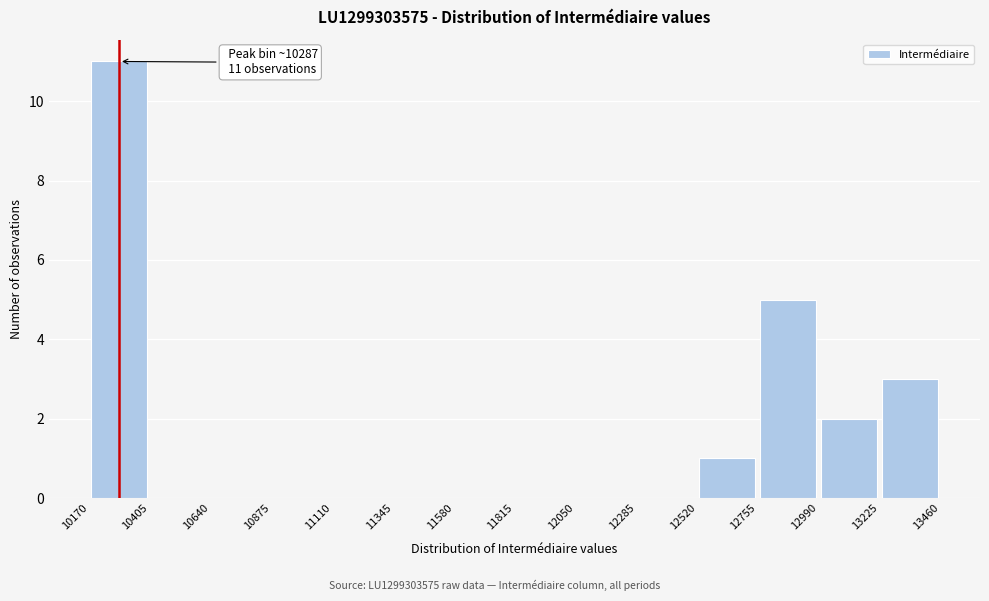

Which range on the x-axis has the tallest bar?

10170 to 10405